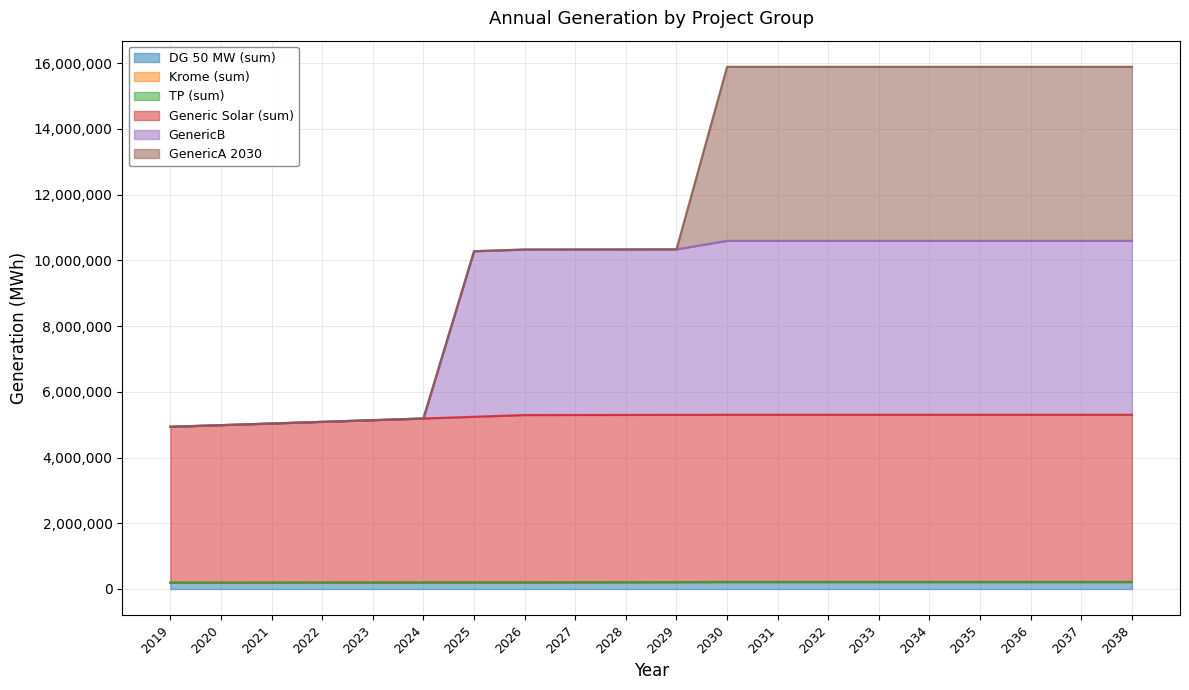

Which category has the highest value across all series?

2030